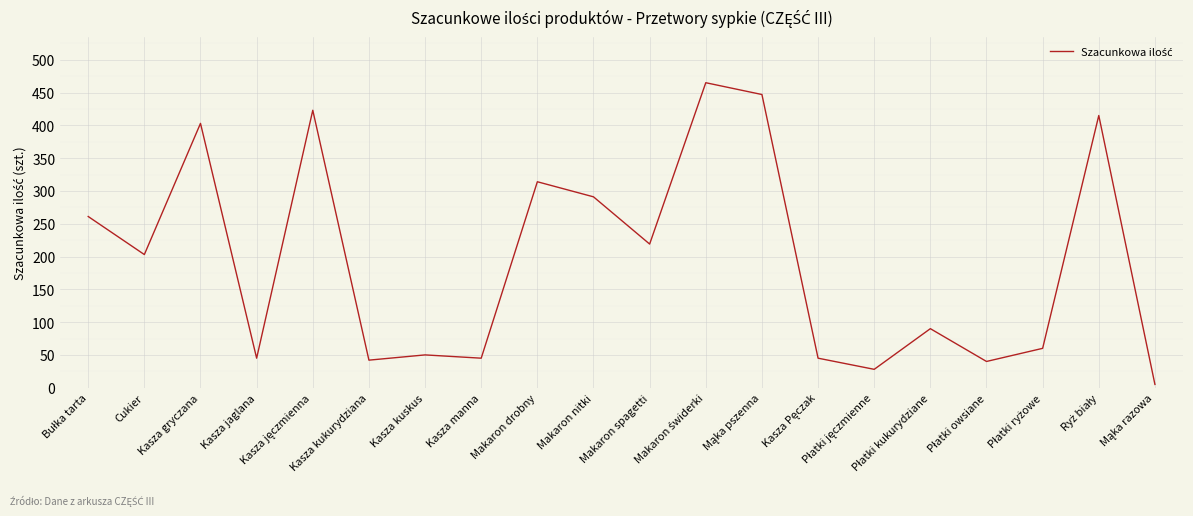

What is the maximum value shown in the chart?

465